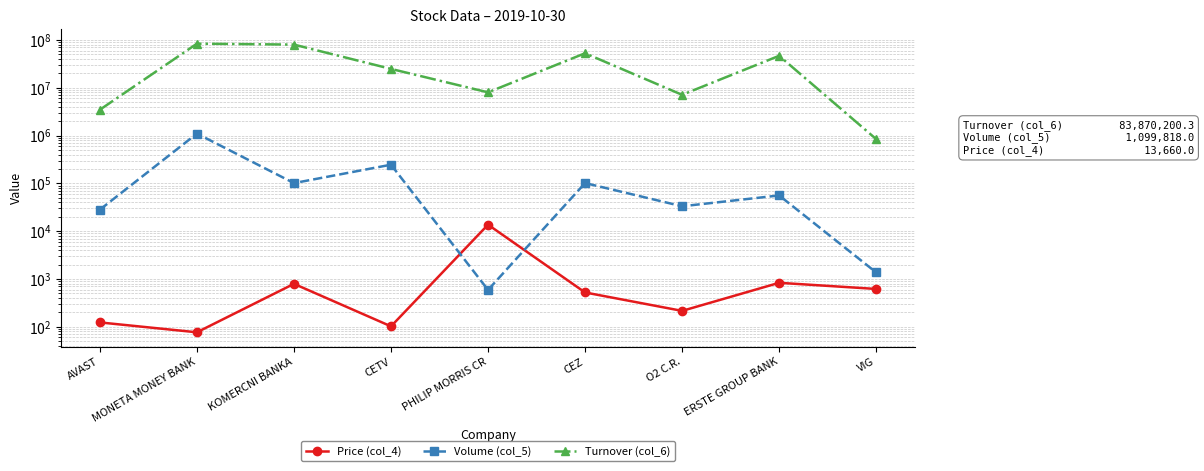

What is the approximate value of Price (col_4) at O2 C.R.?

214.5